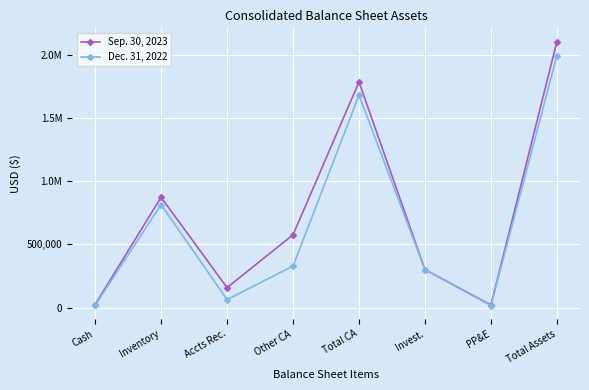

Read the Sep. 30, 2023 value at Total CA.

1789282